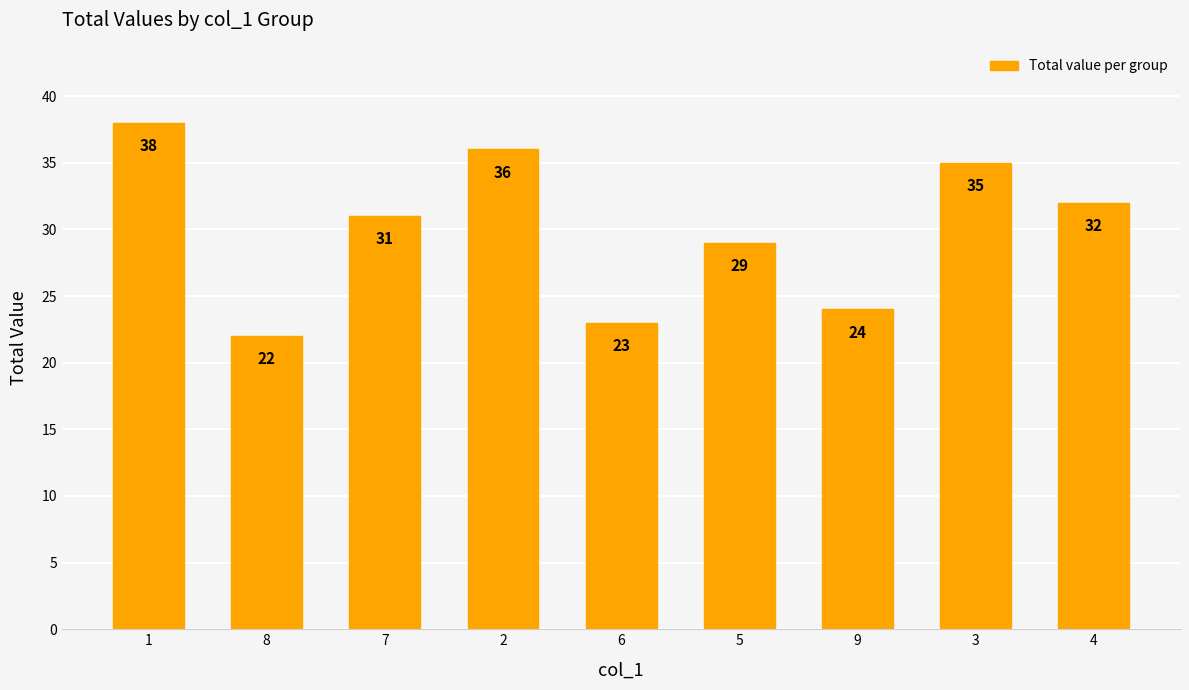

What is the approximate value at 4, to the nearest 5?

30